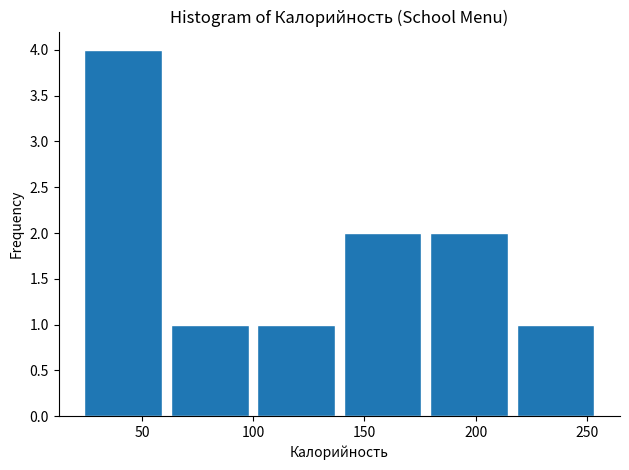

How tall is the bar that spans 65 to 100 on the x-axis? Neither the bar edges nor the heights are printed on the chart, so give them approximately, as read against the axes.

1